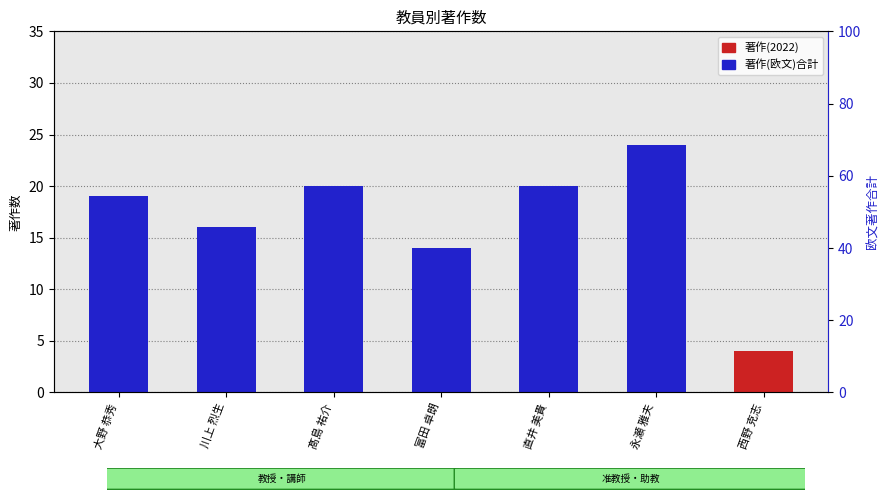

Are the bars grouped side by side (vs. stacked)?

Yes